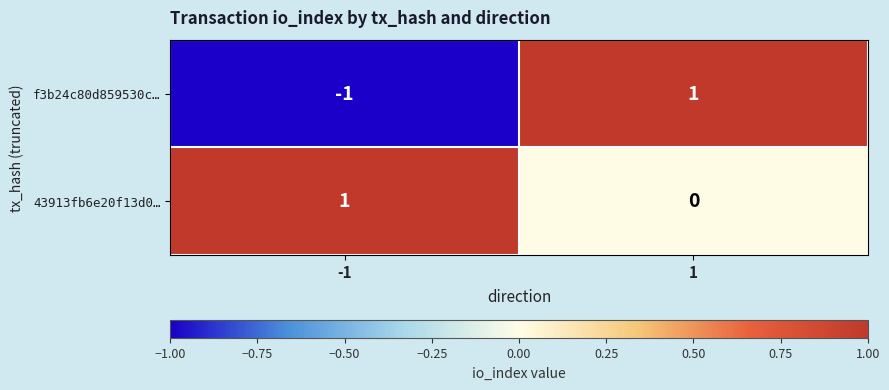

Which series changed the most between -1 and 1?

f3b24c80d859530c…